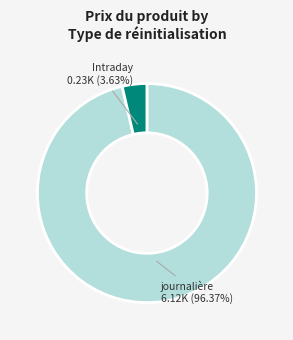

To the nearest percent, what is the average slice percentage?

50%